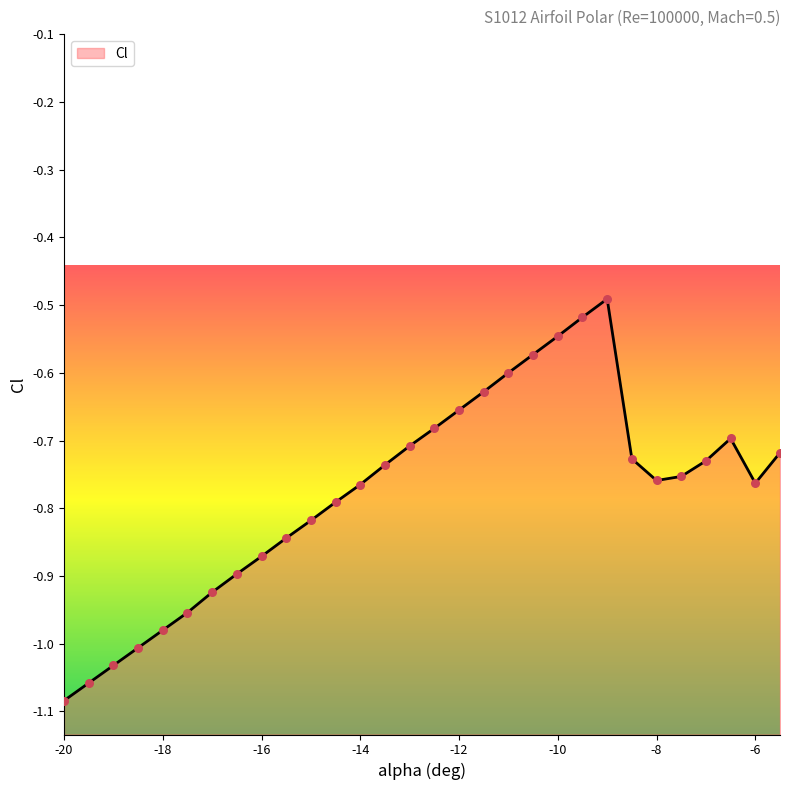

Which has a higher value, -16 or -9?

-9